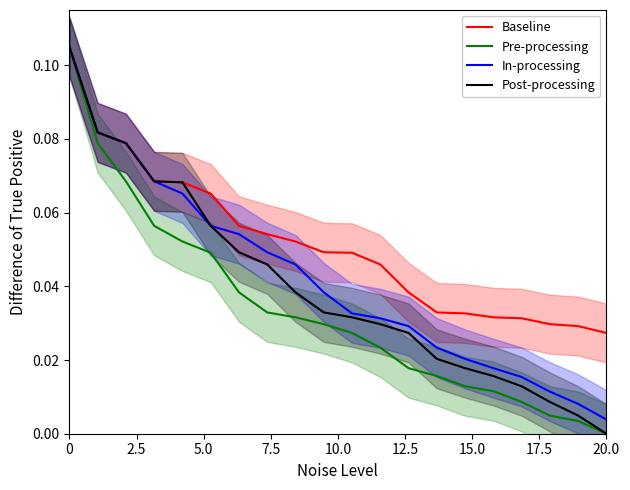

At which label does Post-processing reach its minimum?

20.0